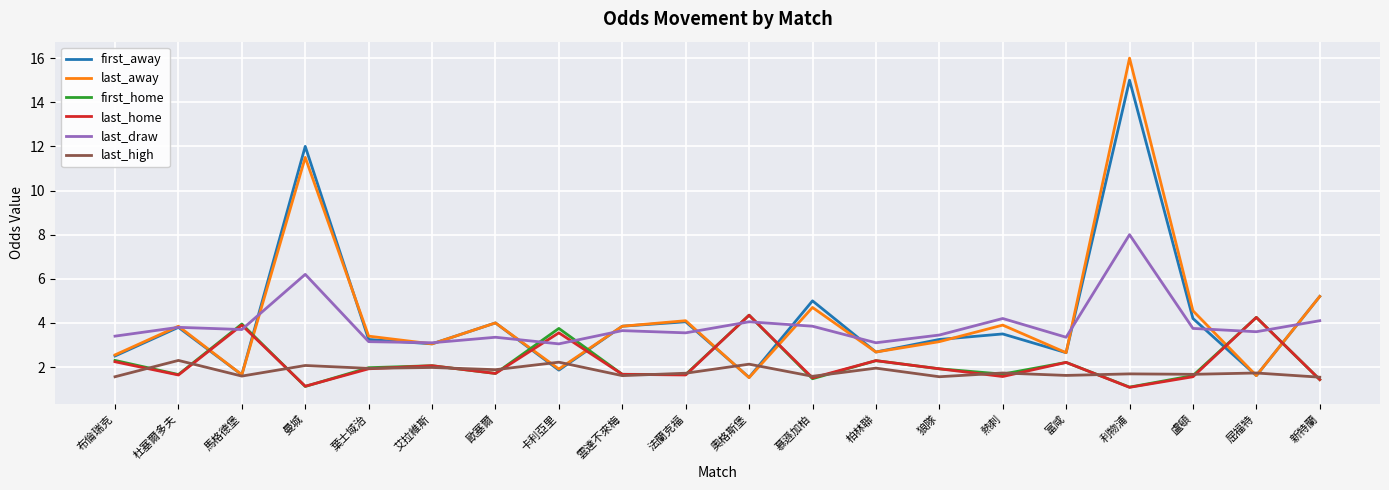

Between which two adjacent categories do first_home and last_draw first intersect?

杜塞爾多夫 and 馬格德堡